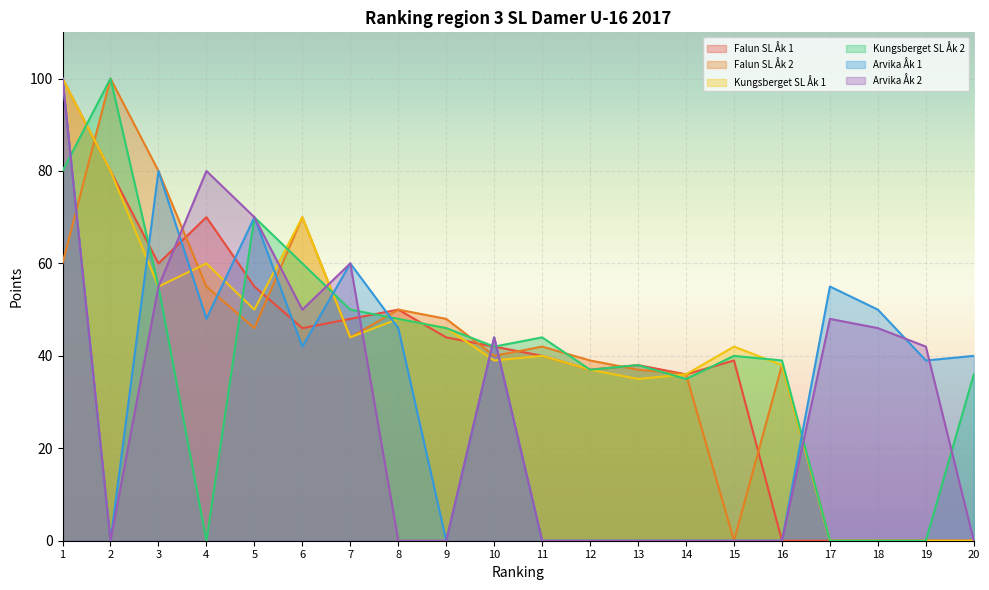

Which series changed the most between 6 and 19?

Falun SL Åk 2